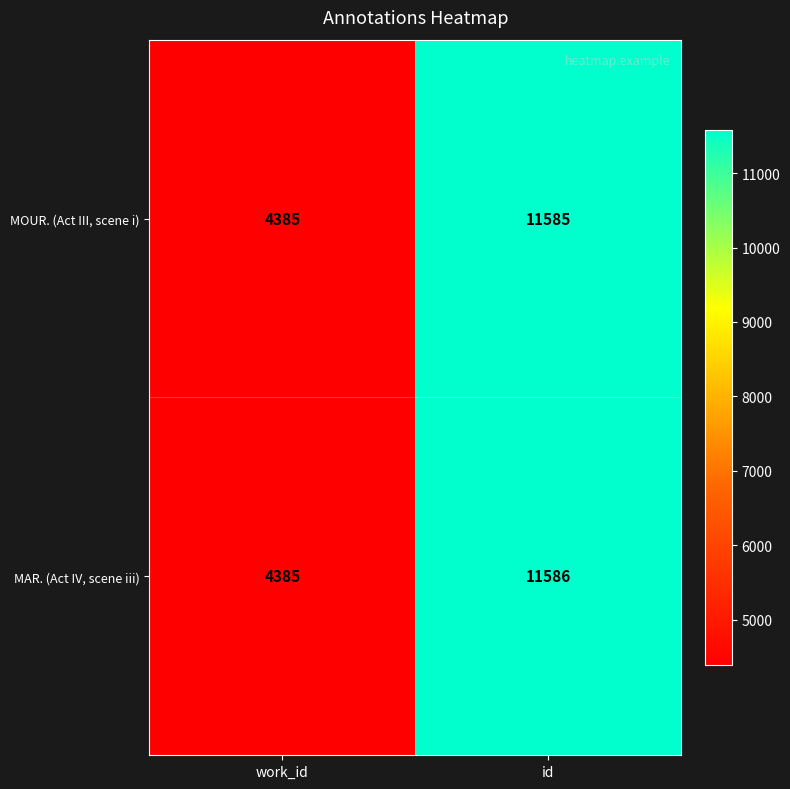

Which series has the largest range (max minus min)?

MAR. (Act IV, scene iii)